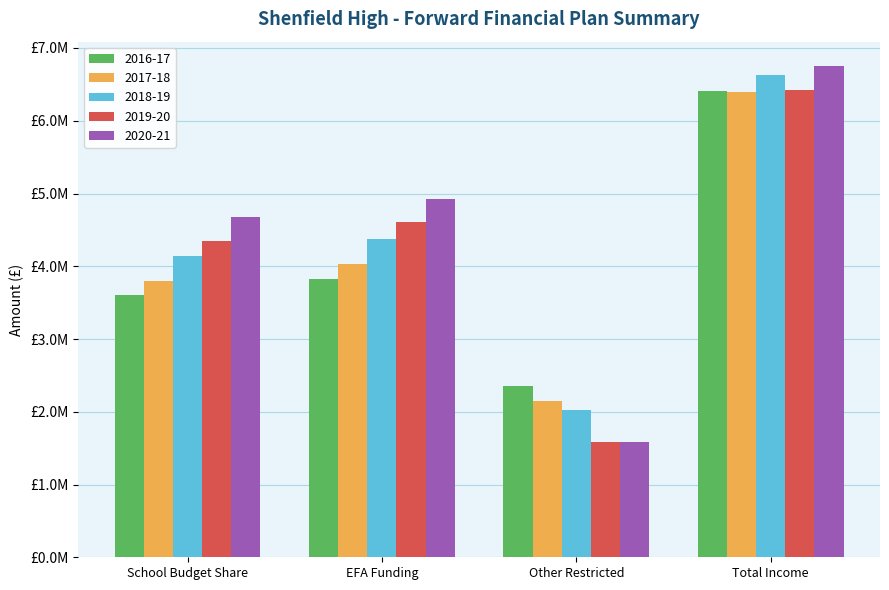

Does the chart contain stacked bars?

No